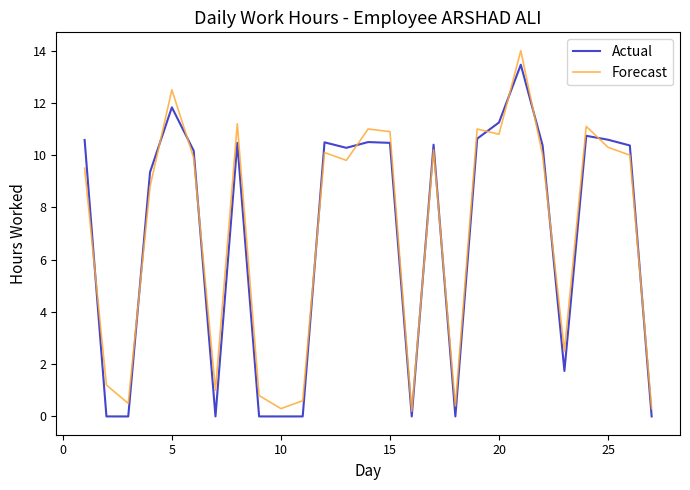

What is the difference between the maximum and minimum values in the Forecast series?

13.8